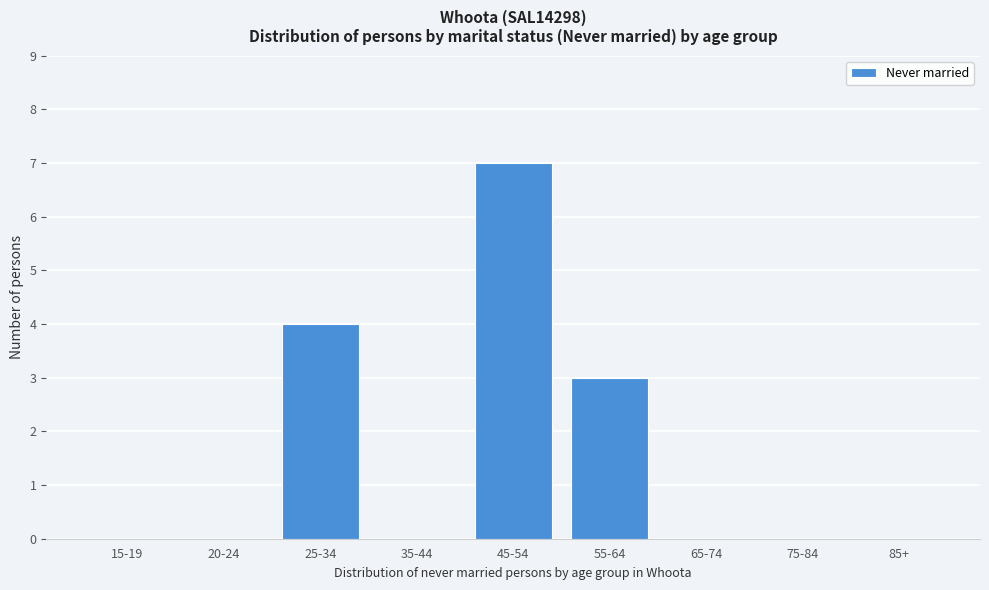

Reading right to left, what are all the values shown in this chart?

85+=0	75-84=0	65-74=0	55-64=3	45-54=7	35-44=0	25-34=4	20-24=0	15-19=0